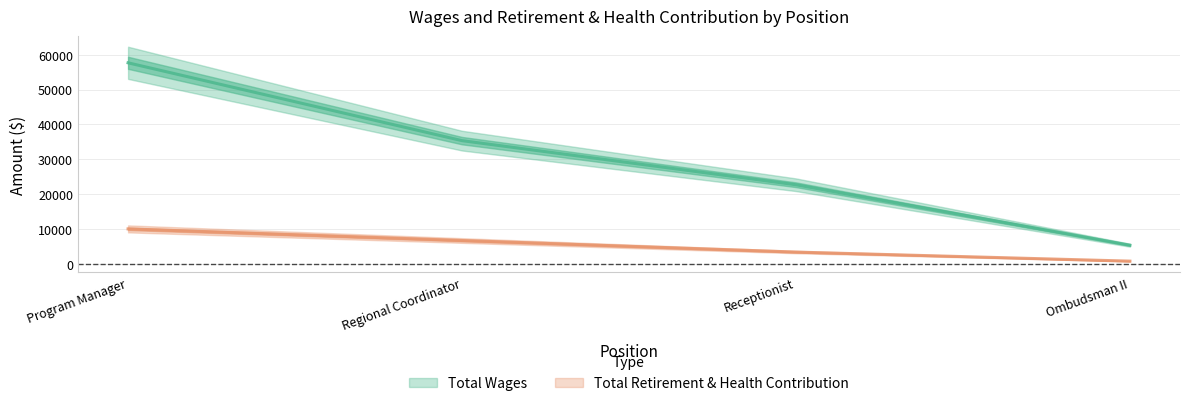

What is the approximate value of Total Wages at Regional Coordinator?

35360